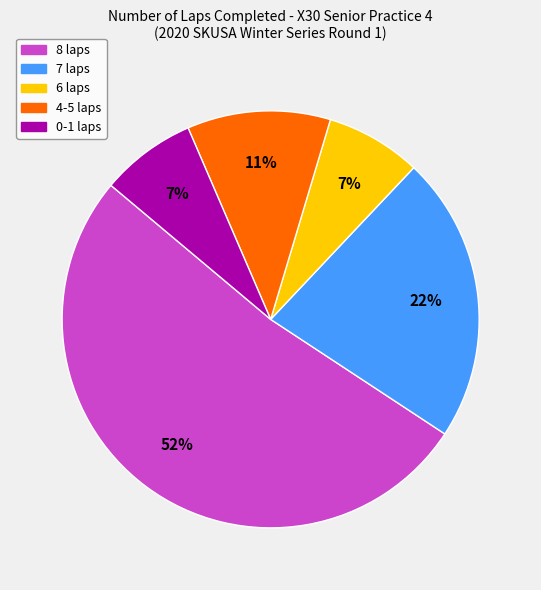

Is there any slice that represents more than half of the pie?

Yes